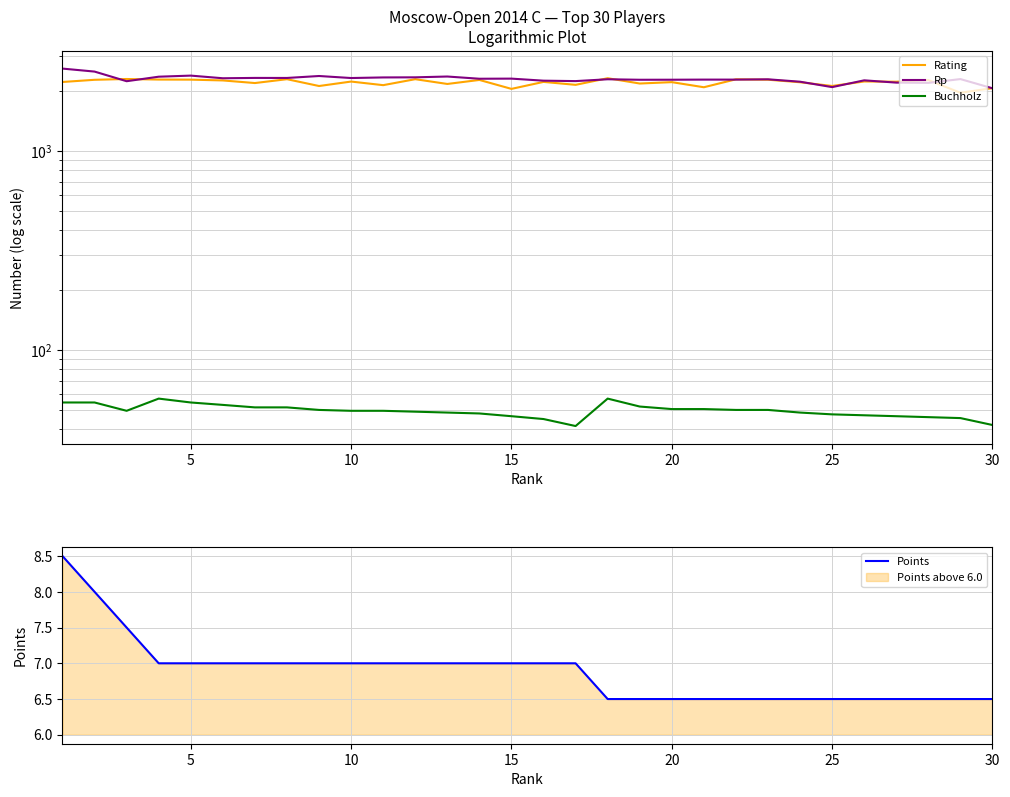

What is the maximum value for Points?

8.5